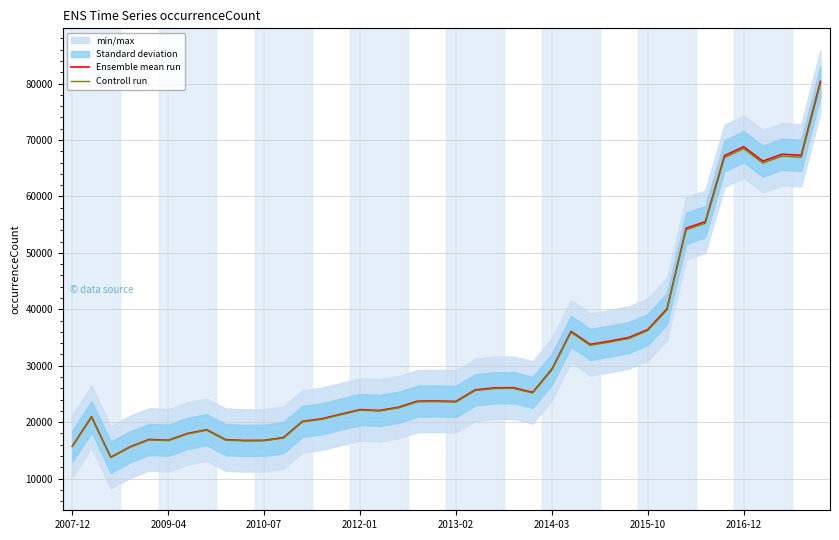

What is the lowest value of the Ensemble mean run series?

13784.0